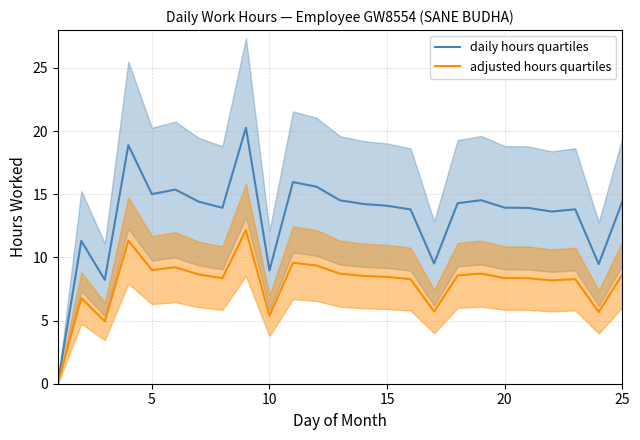

Is it true that daily hours quartiles equals 19.3 at 25?

False